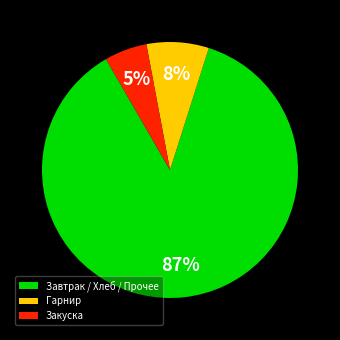

True or false: Закуска accounts for 5% of the total.

True